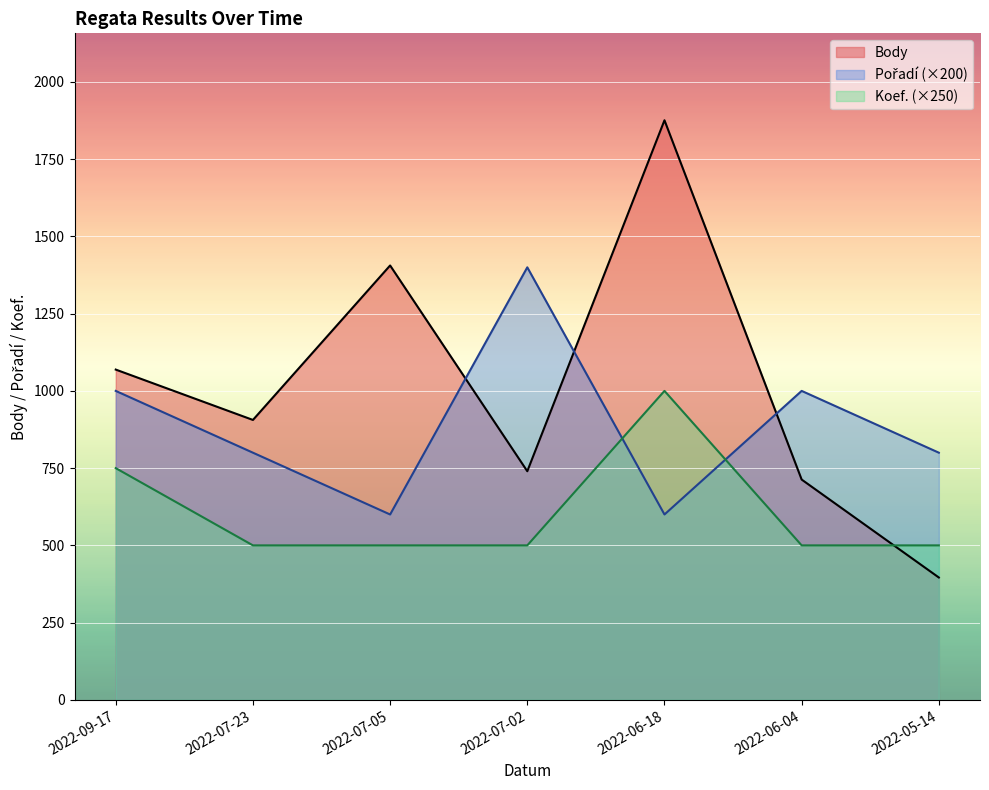

What is the total value across all series at 2022-06-04?

2213